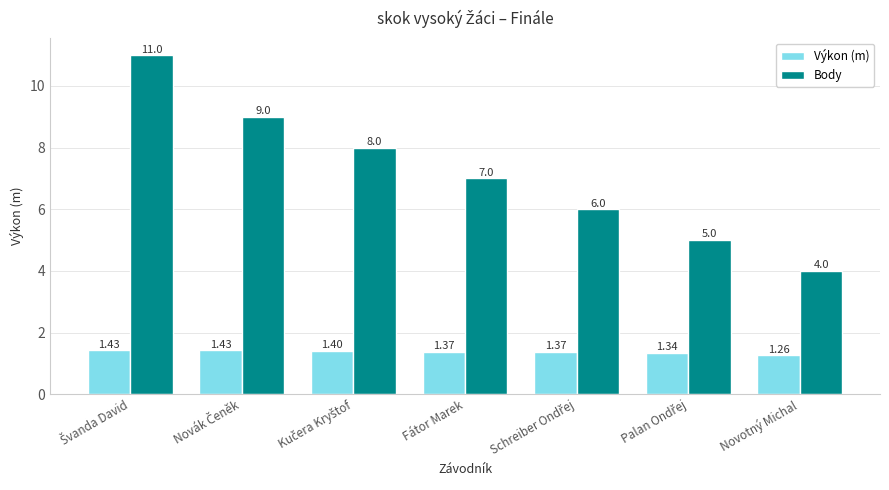

How many values in the Body series are below 7?

3